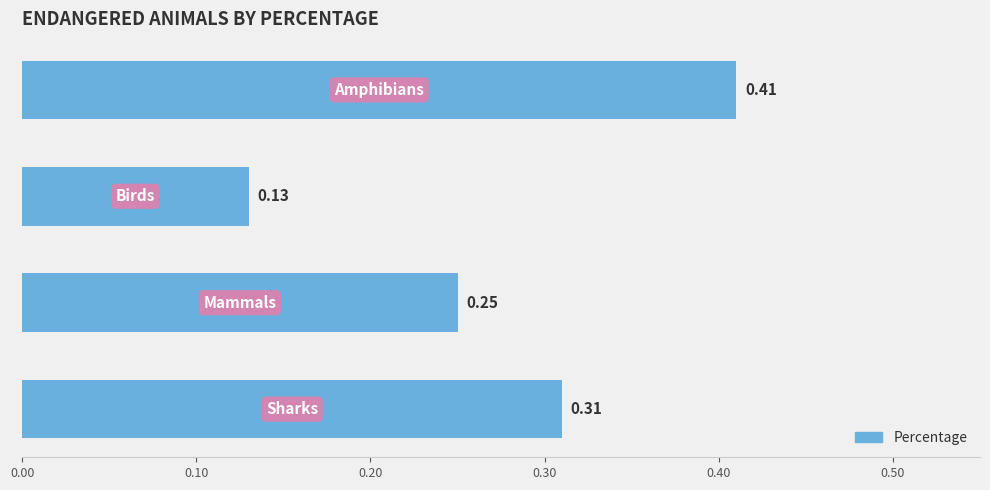

What is the sum of all values?

1.1